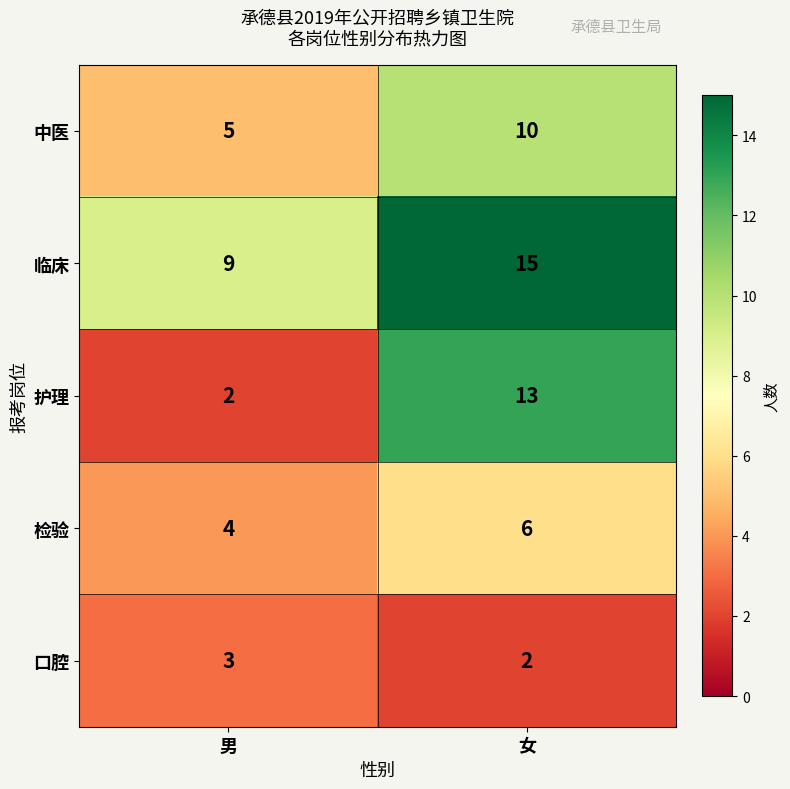

At which label is 口腔 closest to 2?

女